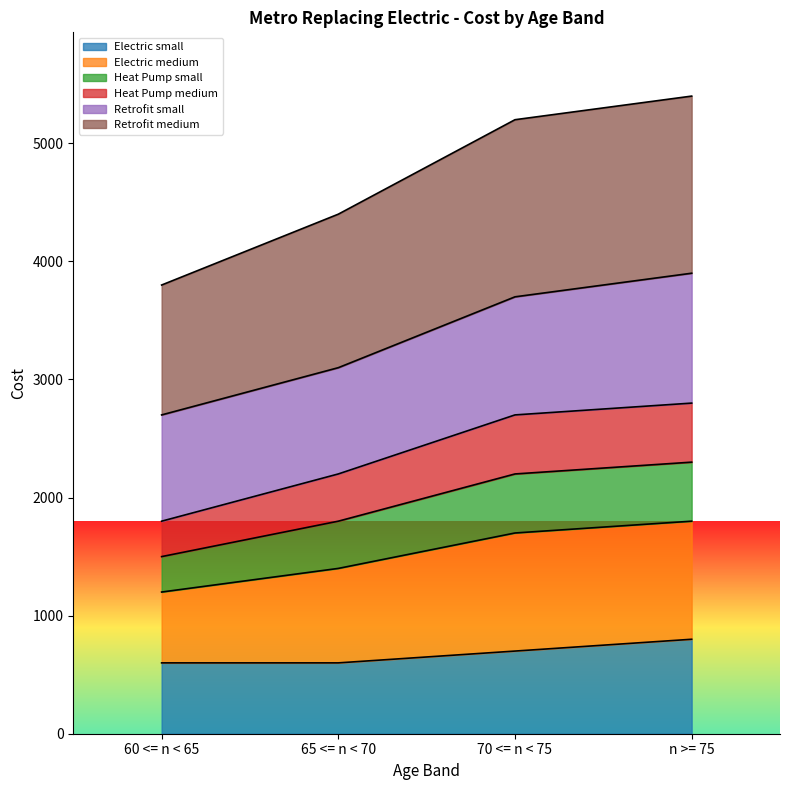

How many lines are shown in the chart?

6